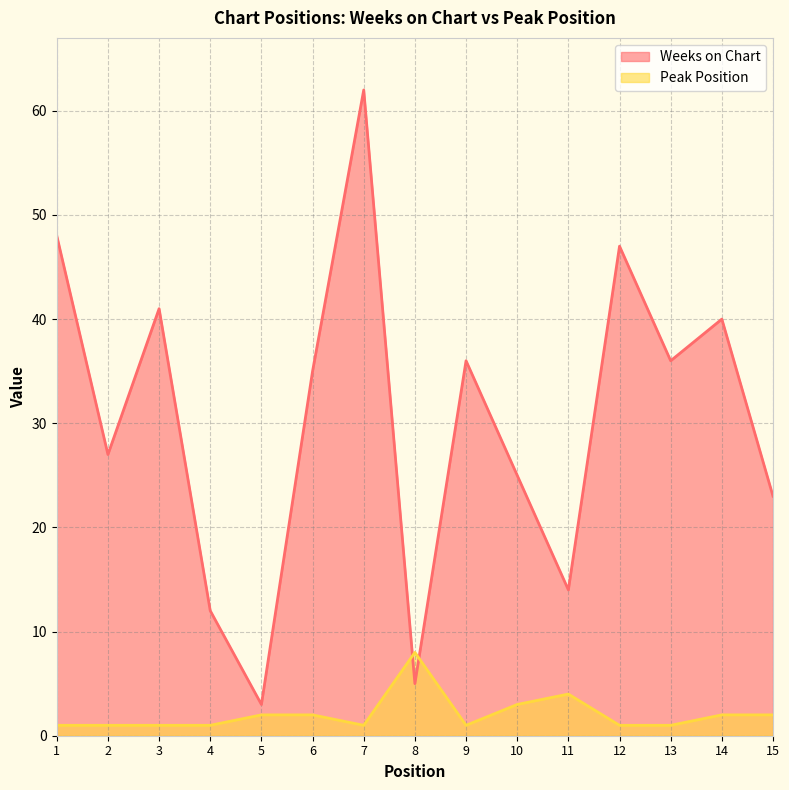

How many times do Peak Position and Weeks on Chart cross each other?

2